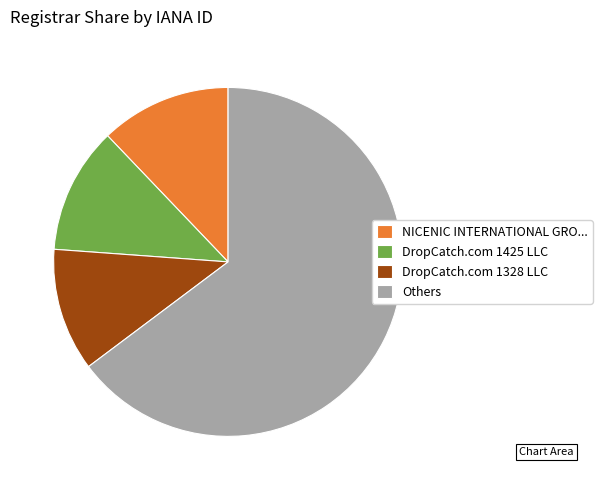

Which slice is the largest?

Others